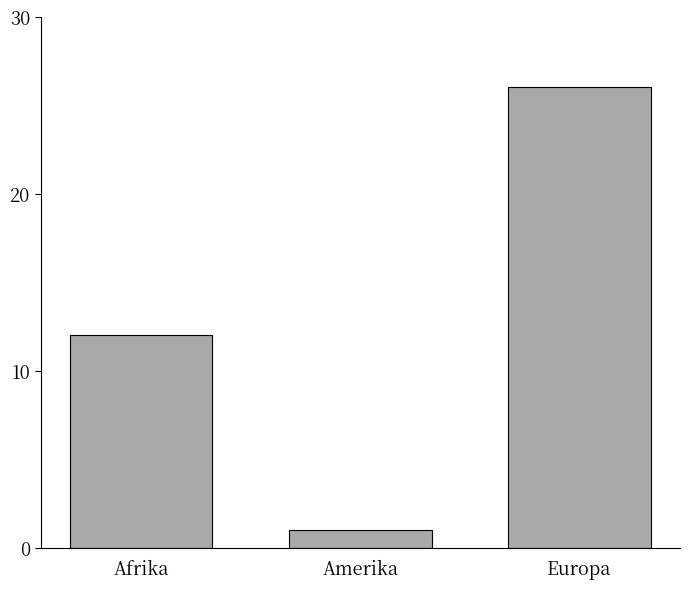

What is the label of the 1st bar from the right?

Europa